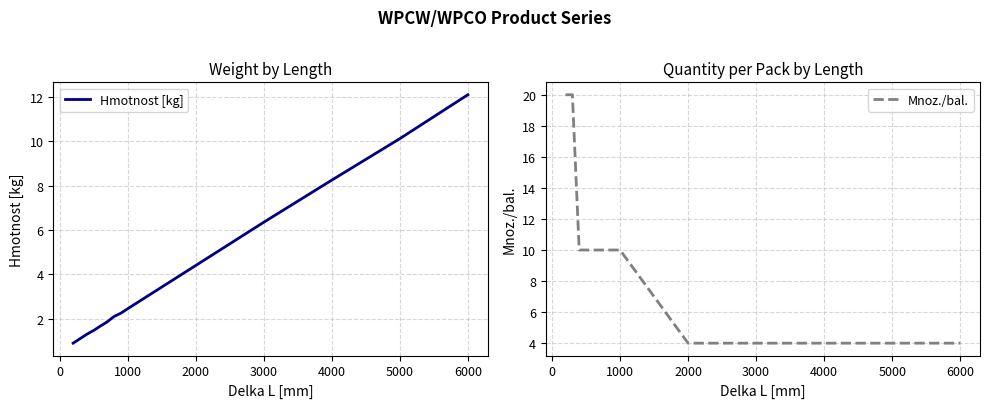

What is the maximum value for Hmotnost [kg]?

12.1